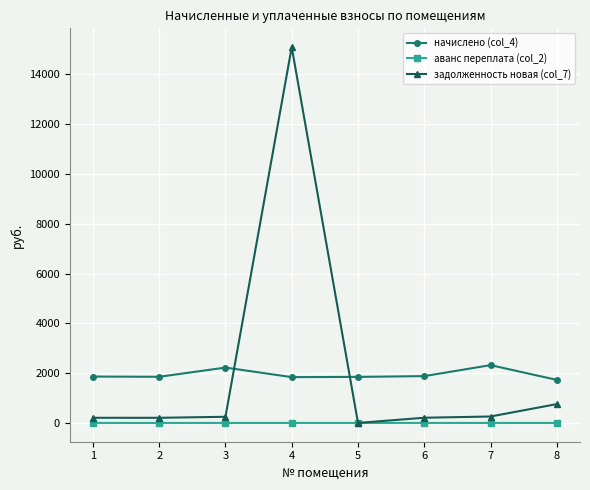

What is the sum of all начислено (col_4) values?

15557.0